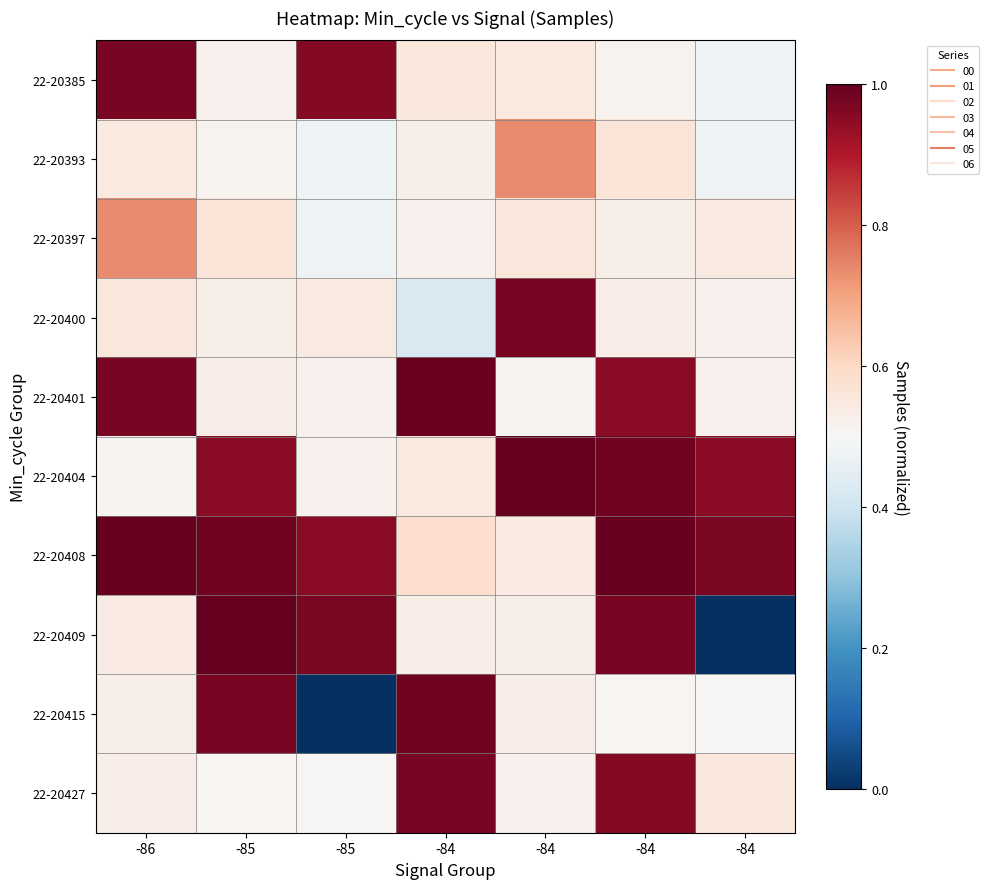

Rank the series by their maximum value, from highest to lowest.

22-20408, 22-20409, 22-20404, 22-20401, 22-20415, 22-20385, 22-20427, 22-20400, 22-20393, 22-20397